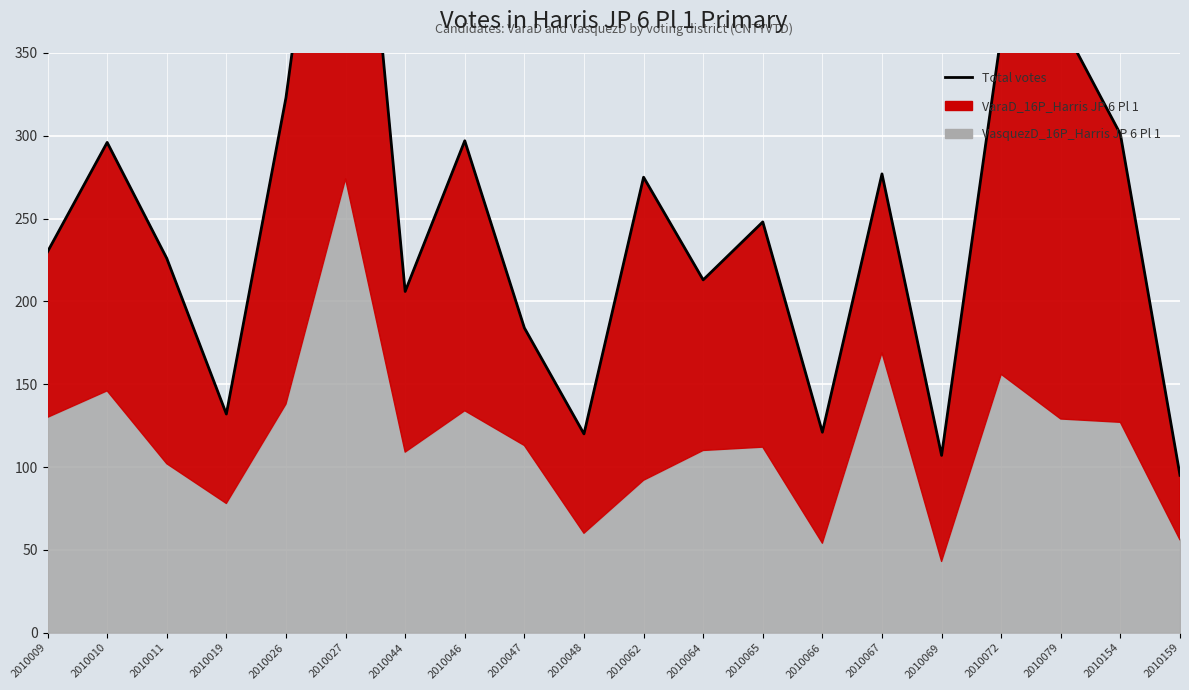

Read the value at 2010048.

120